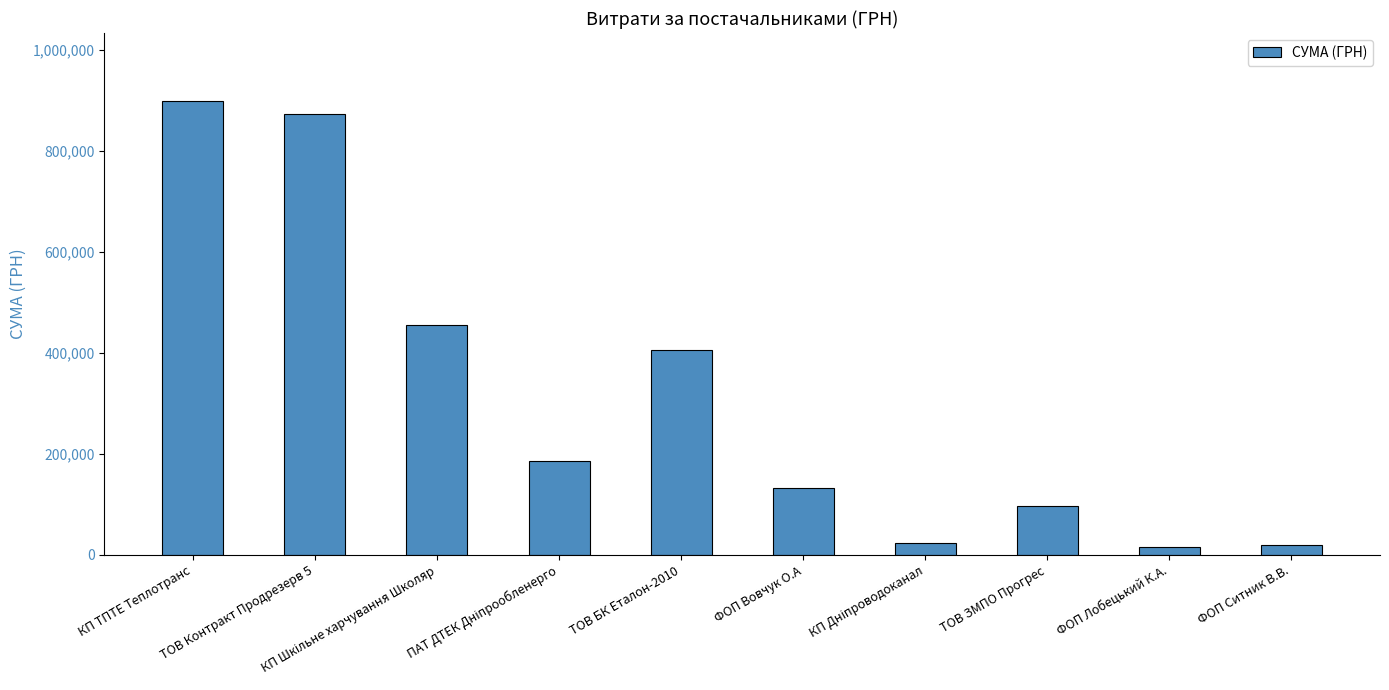

What is the greatest value displayed?

897998.1